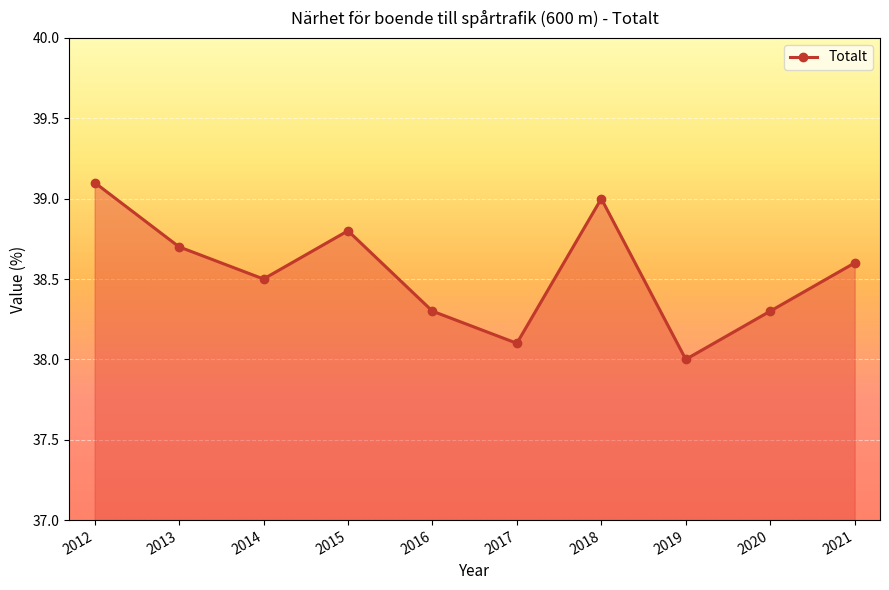

What is the greatest value displayed?

39.1